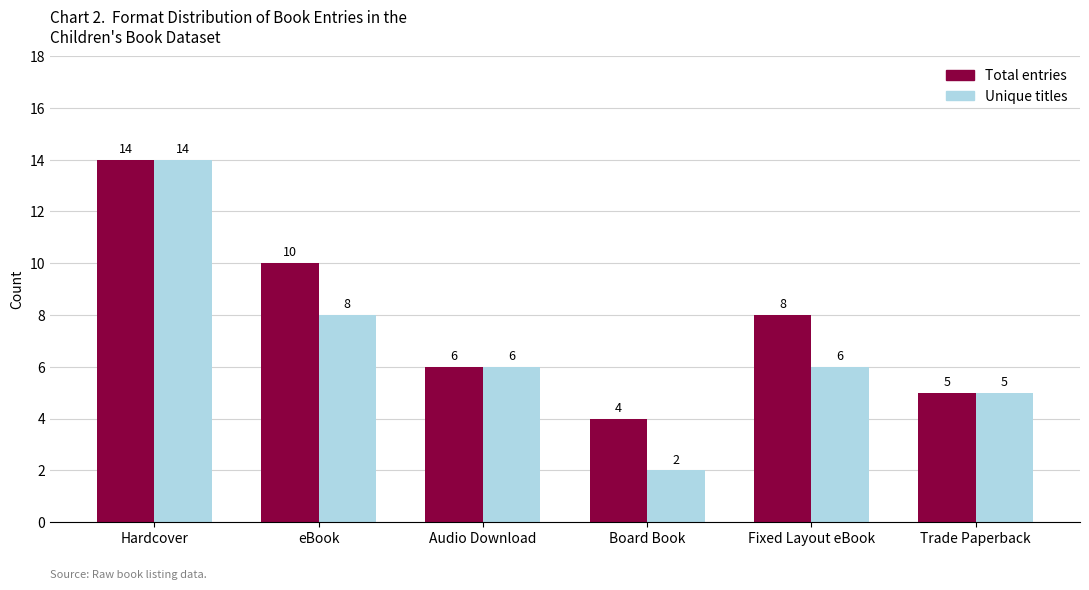

What is the value of the Total entries bar at the 4th from the left?

4